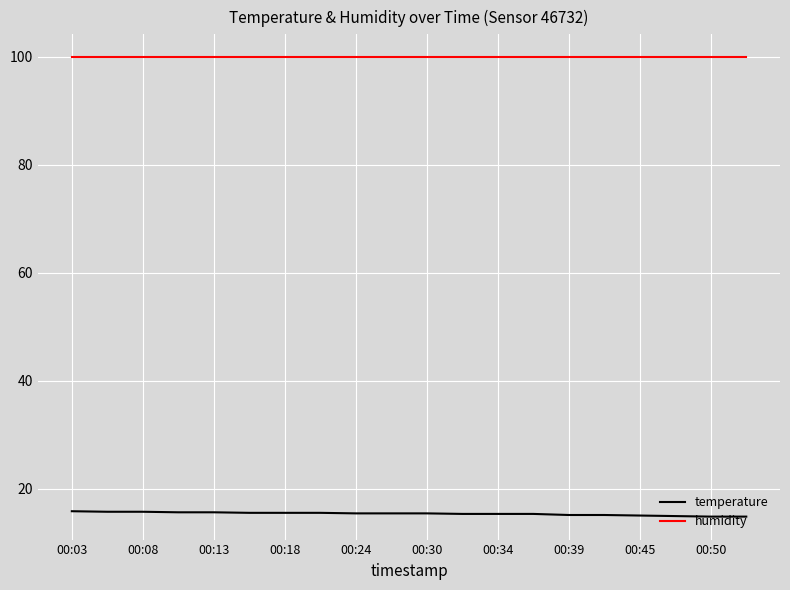

List the series in order of their peak value, lowest first.

temperature, humidity